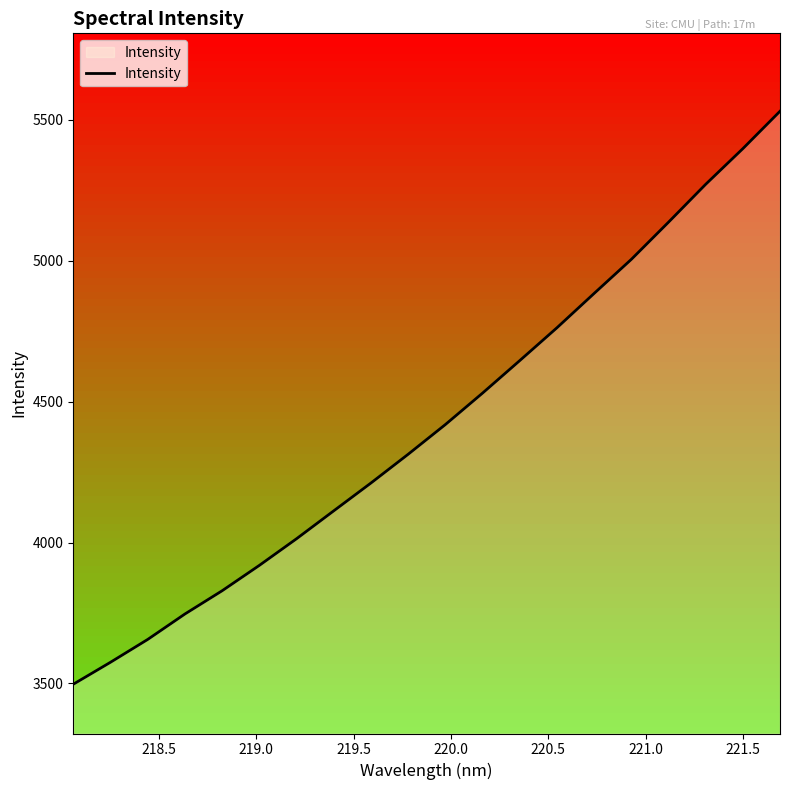

Count the number of values greater than 4419.

10